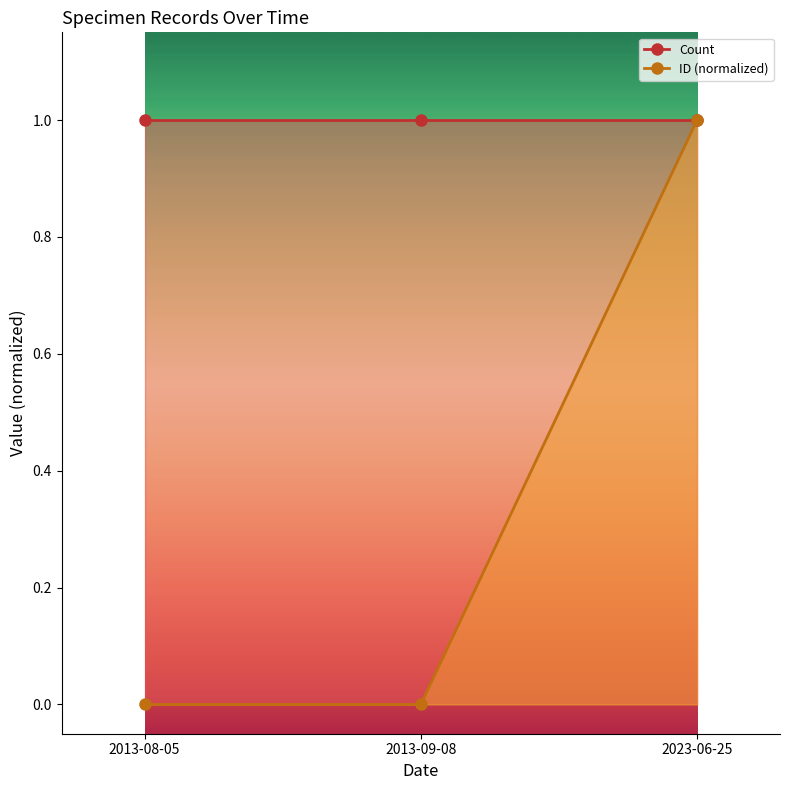

Rank the series at 2013-09-08 from highest to lowest value.

Count, ID (normalized)